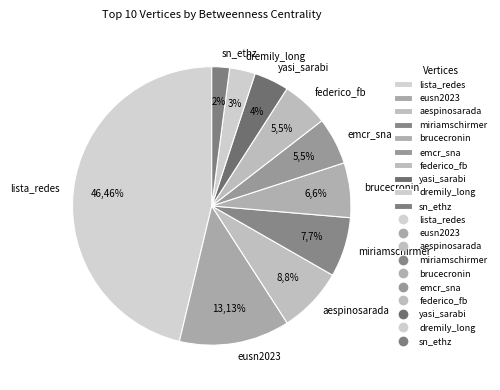

Does emcr_sna represent more than half of the total?

No